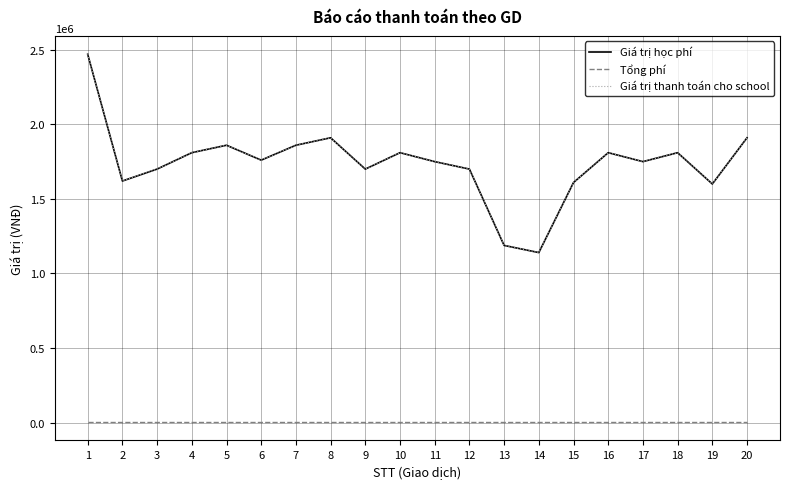

Does the chart display data point markers on the line(s)?

No